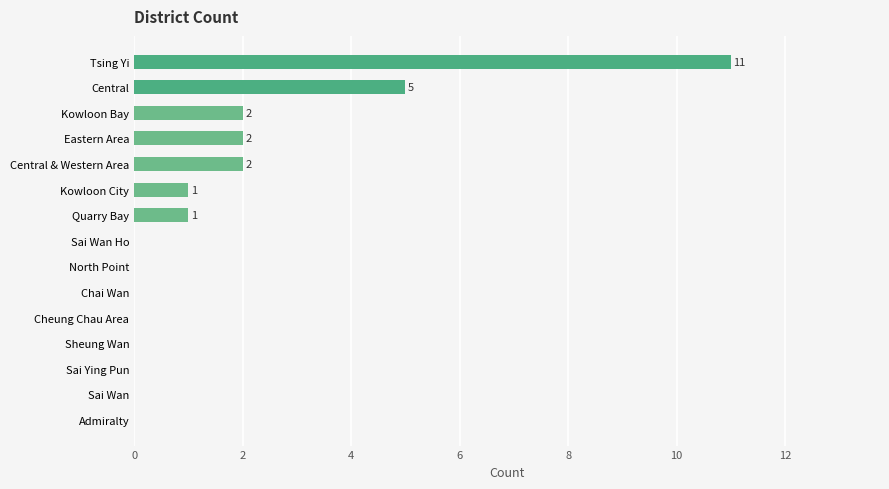

What is the change in value from Admiralty to Central & Western Area?

+2